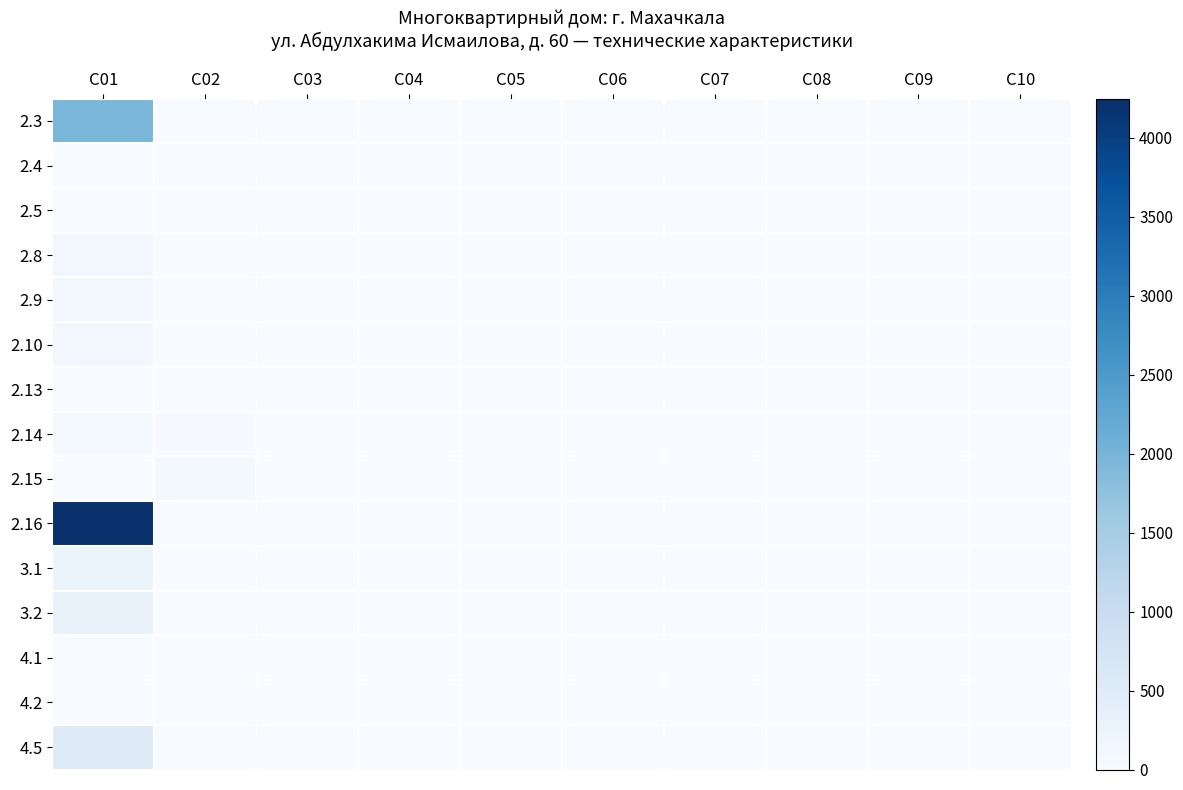

At which category is the sum across all series the highest?

C01